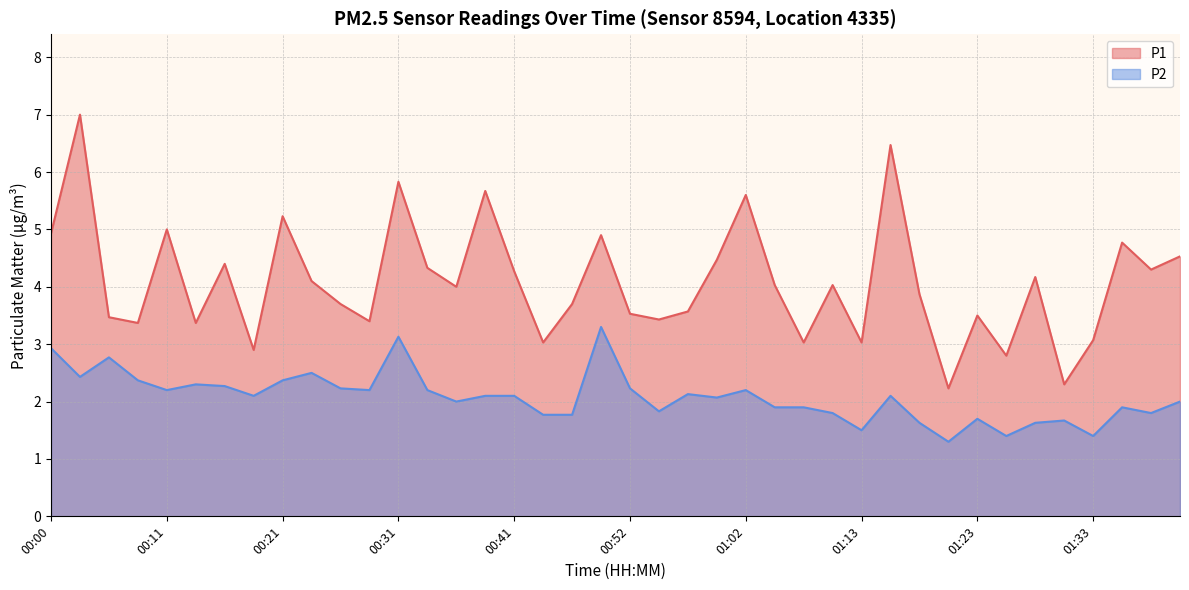

What is the sum of all P1 values?

163.3